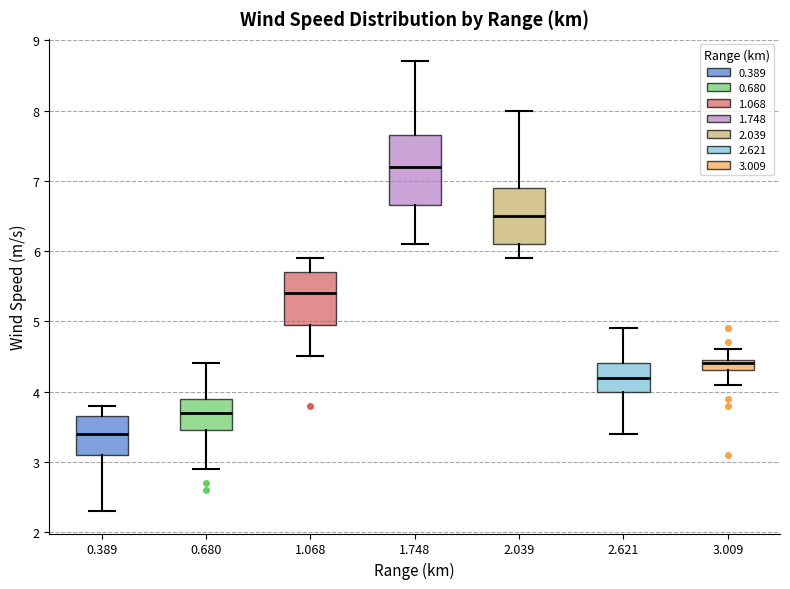

Reading left to right, transcribe this box plot: for each box, give where its median line is, the range the box spans, and where its two whiskers end, as read against the y-axis. The values are not printed on the chart, so give them approximately, as read against the axis.

0.389: median 3.4, box 3.1 to 3.7, whiskers 2.3 to 3.8
0.680: median 3.7, box 3.5 to 3.9, whiskers 2.9 to 4.4
1.068: median 5.4, box 5.0 to 5.7, whiskers 4.5 to 5.9
1.748: median 7.2, box 6.7 to 7.7, whiskers 6.1 to 8.7
2.039: median 6.5, box 6.1 to 6.9, whiskers 5.9 to 8.0
2.621: median 4.2, box 4.0 to 4.4, whiskers 3.4 to 4.9
3.009: median 4.4, box 4.3 to 4.5, whiskers 4.1 to 4.6